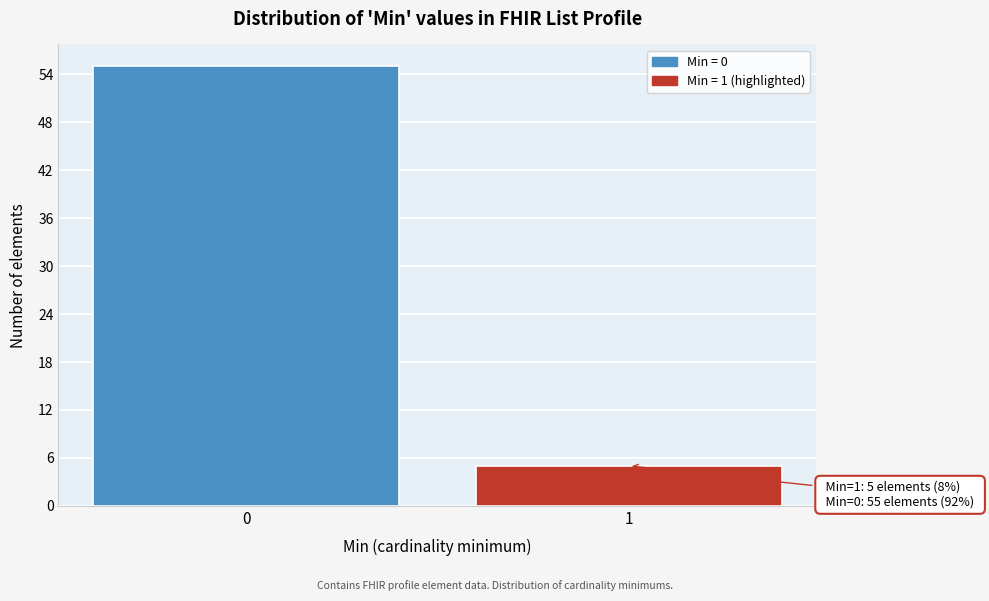

Reading right to left, extract all data points from this chart.

1=5	0=55